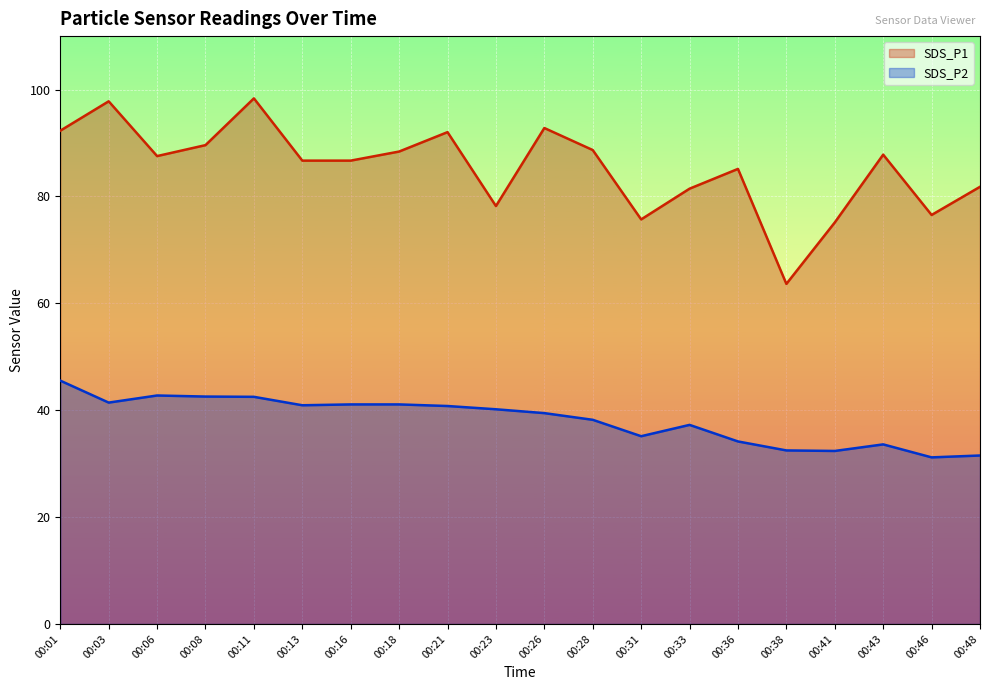

What is the highest value of the SDS_P1 series?

98.3